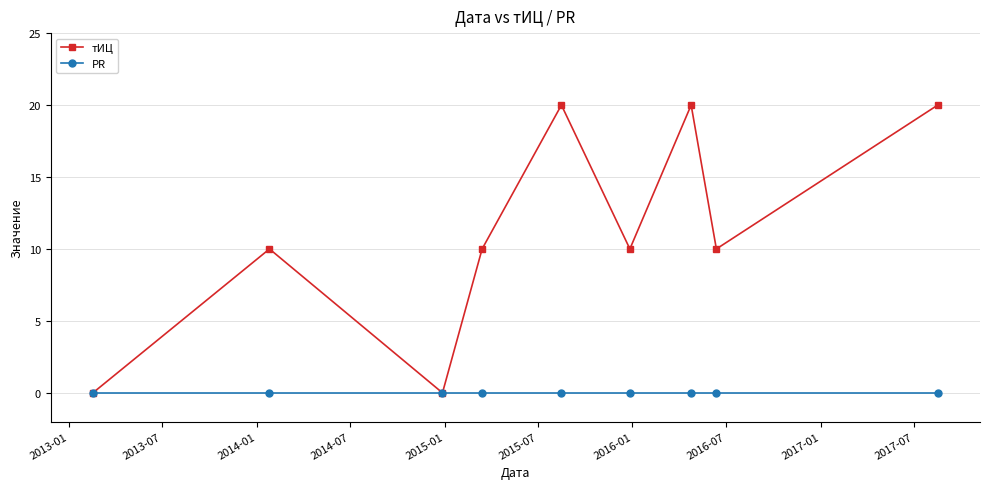

List the series in order of their peak value, highest first.

тИЦ, PR